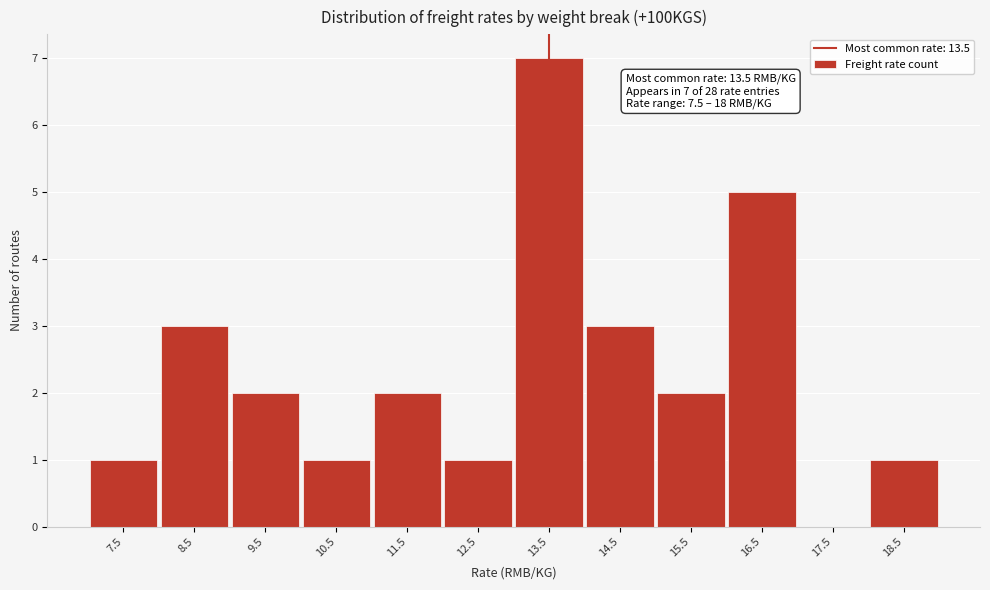

Over which range of the x-axis is the bar tallest?

13 to 14